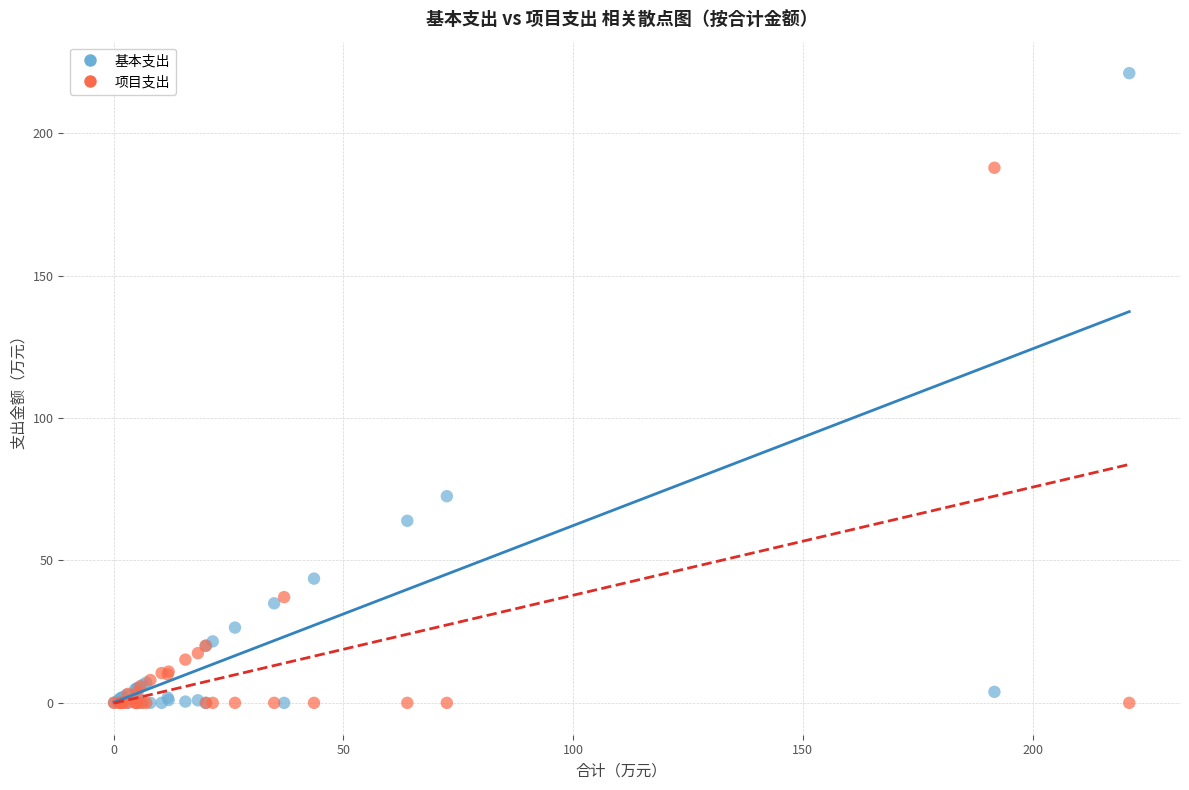

In the 项目支出 series, what Y value is closest to 93?

37.1